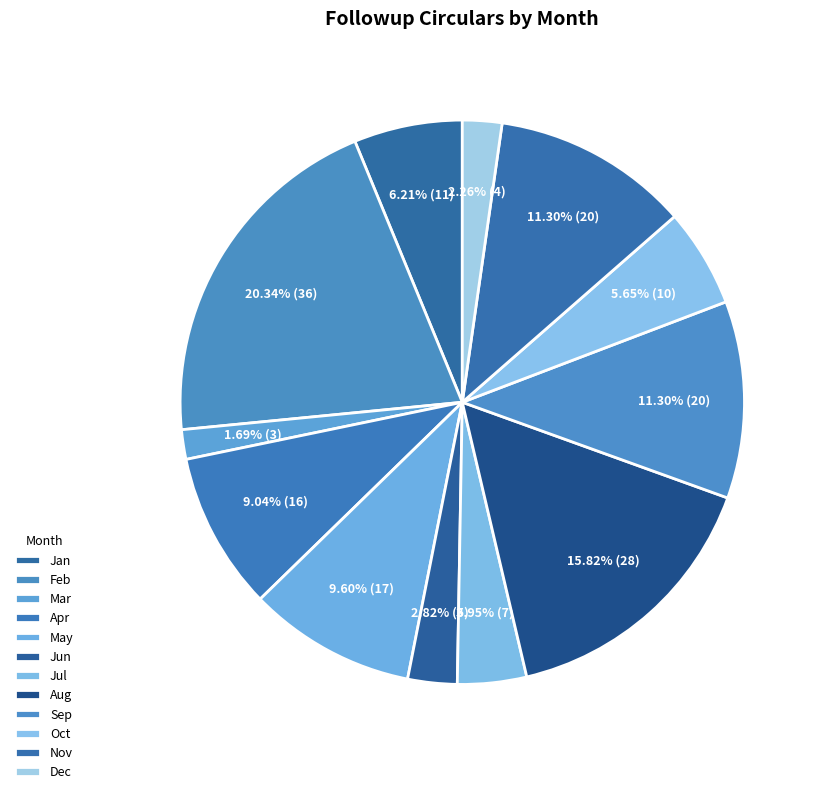

Is the sum of Dec and Sep greater than half?

No